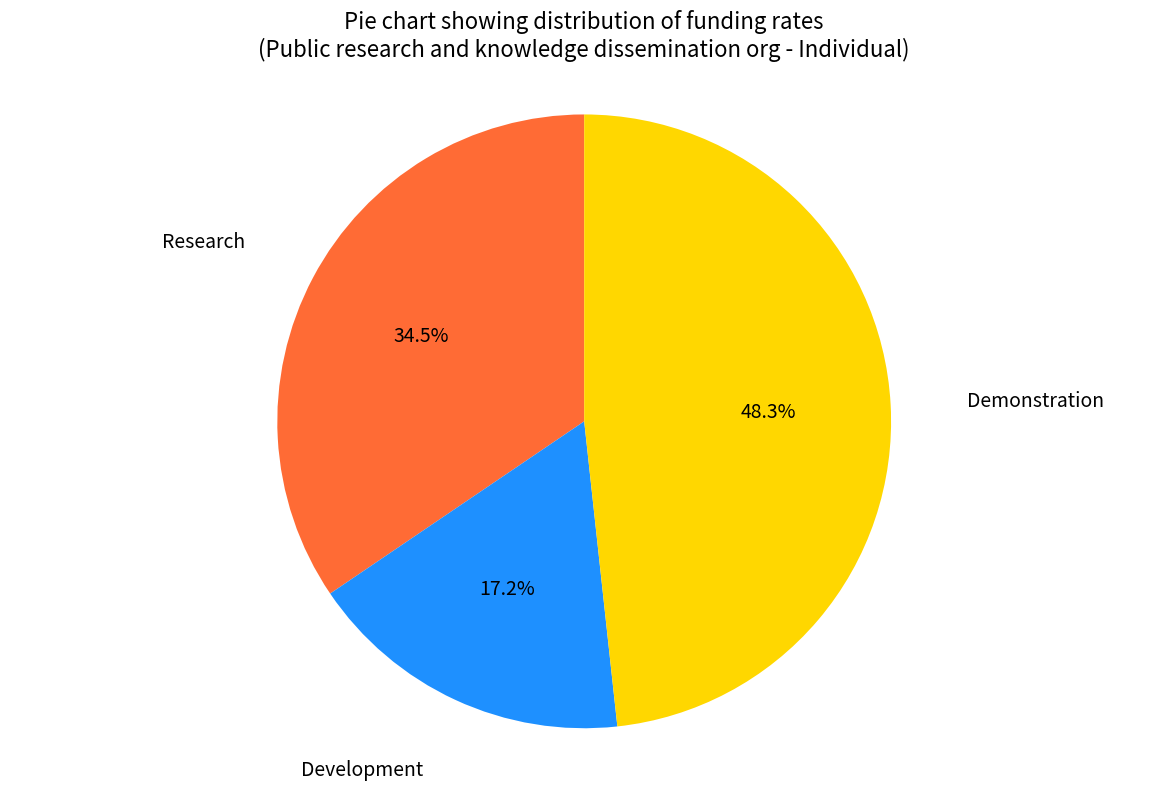

Is there a majority slice in this chart?

No